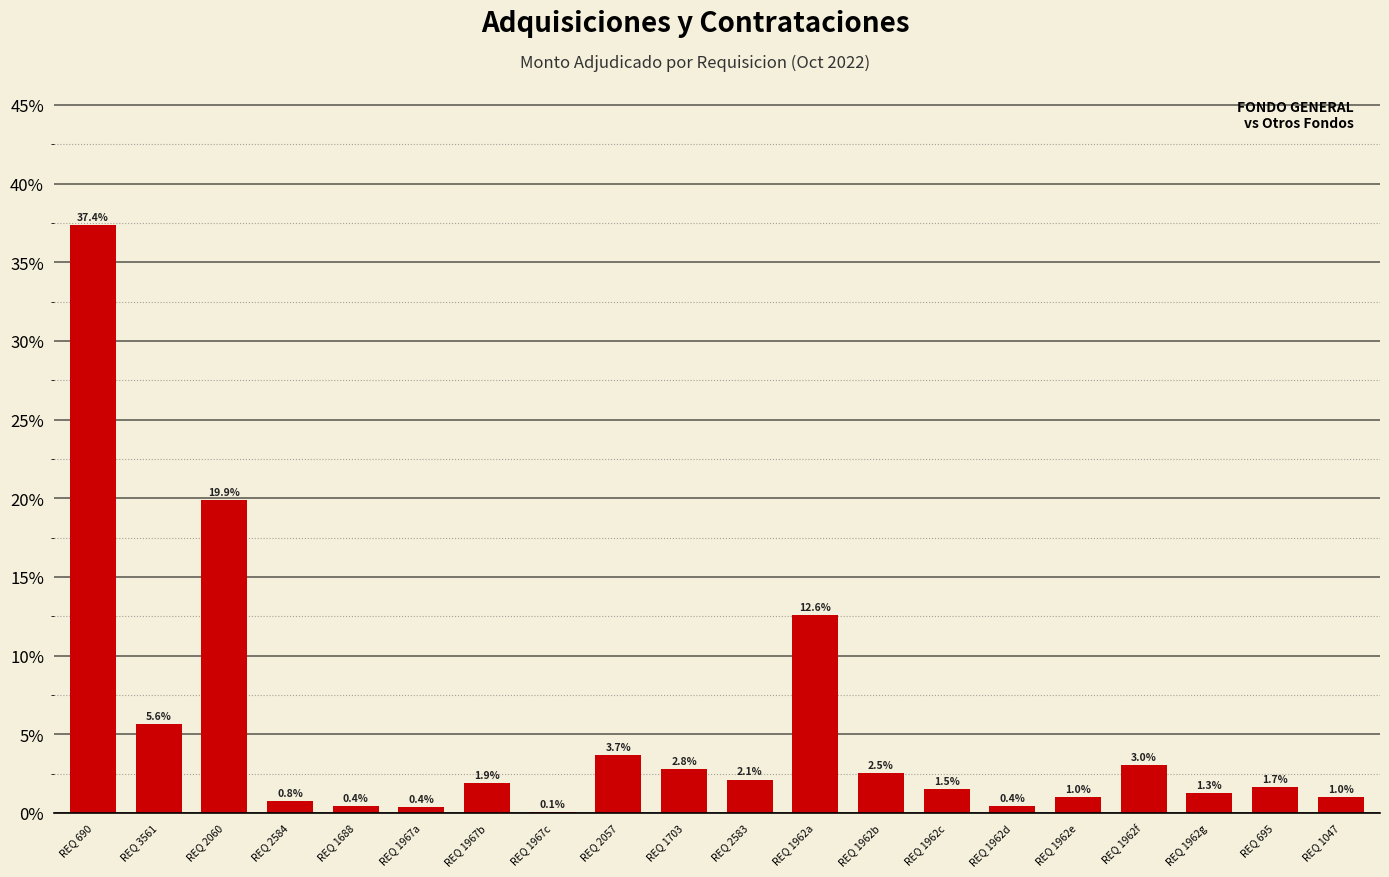

What is the change in value from REQ 2057 to REQ 1962g?

-2.4